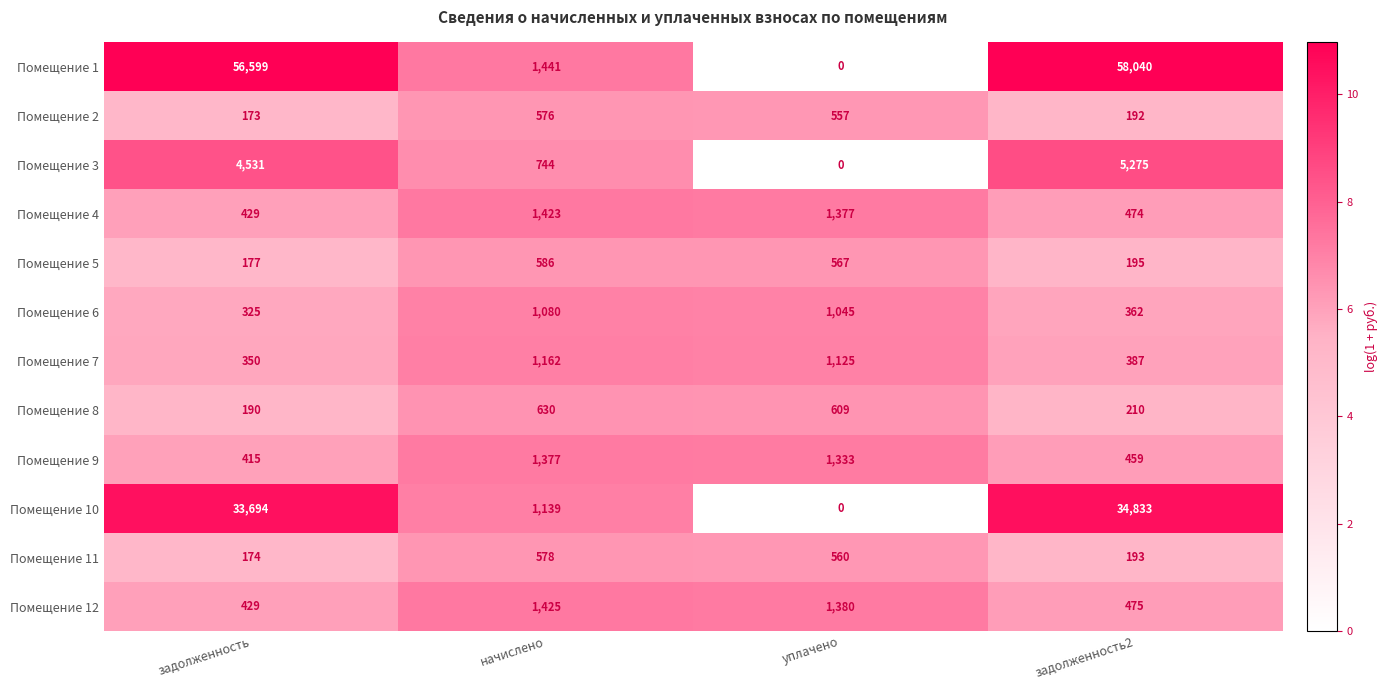

Which category has the highest value across all series?

задолженность2